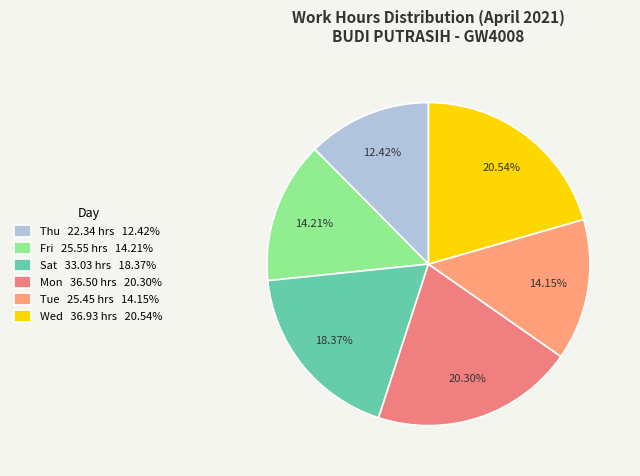

Is there a majority slice in this chart?

No